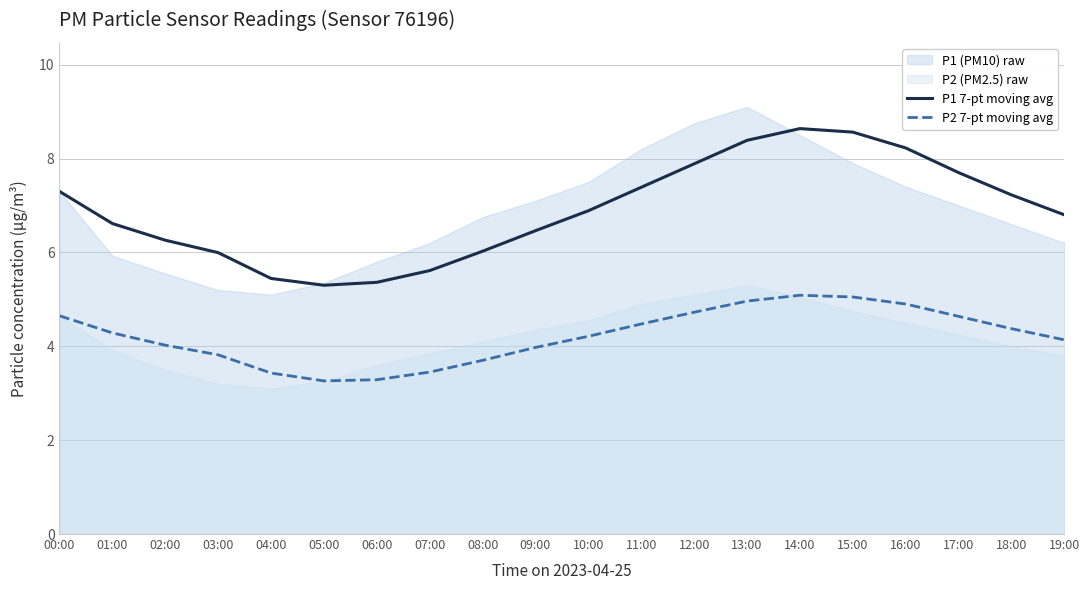

True or false: P1 7-pt moving avg and P2 7-pt moving avg cross at least once.

False